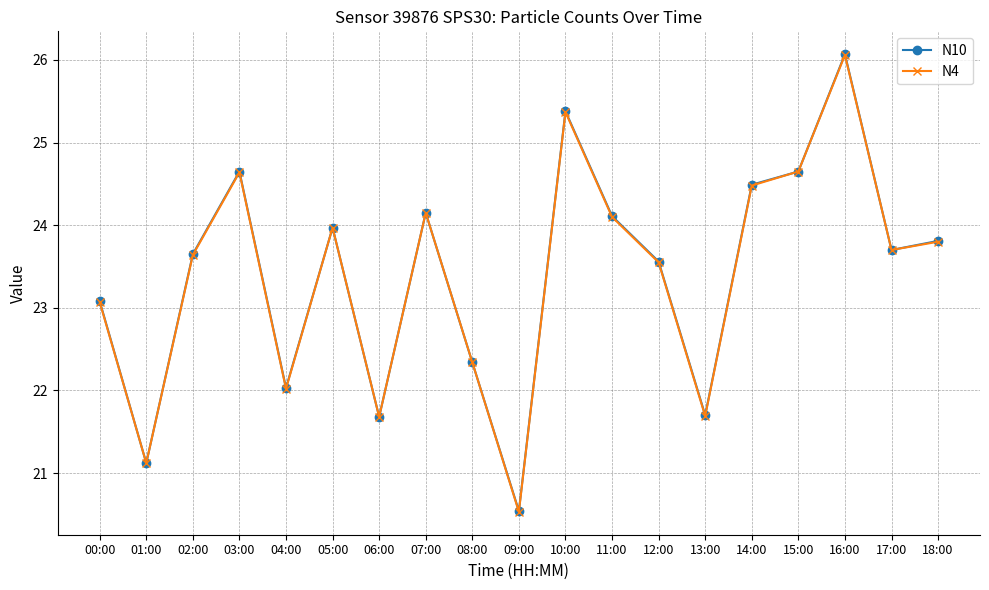

What position from the right is 12:00?

7